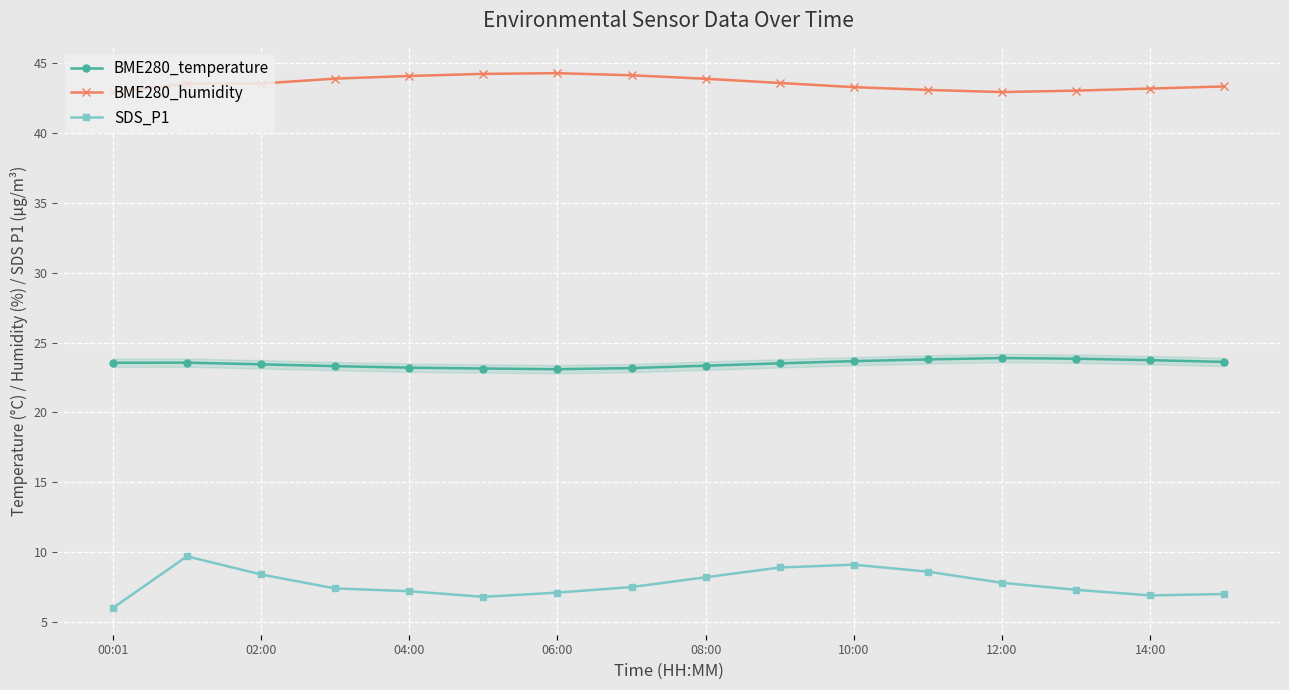

In SDS_P1, how many points are lower than both neighbors (excluding endpoints)?

2